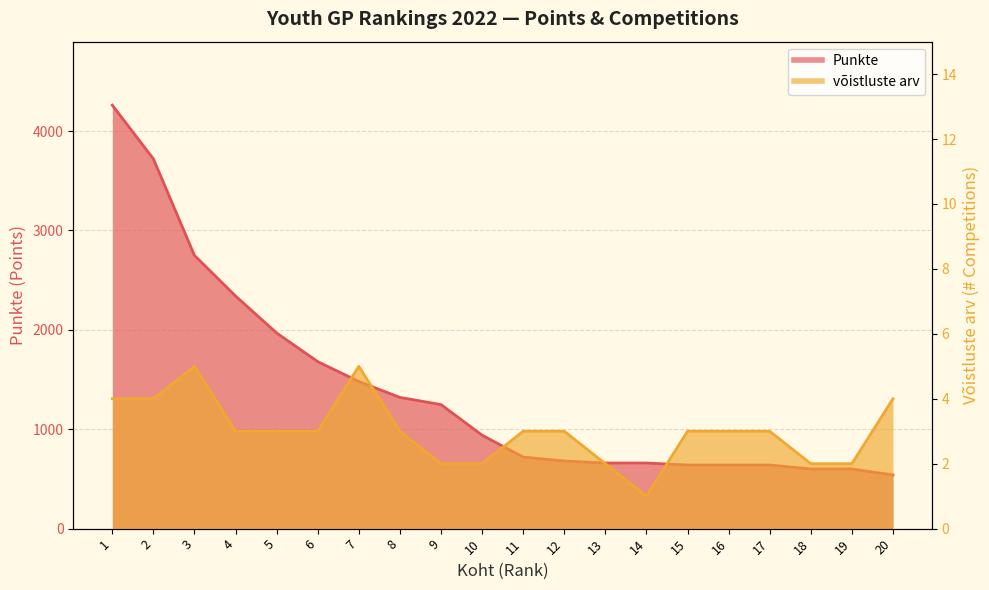

What is the total value across all series at 7?

1485